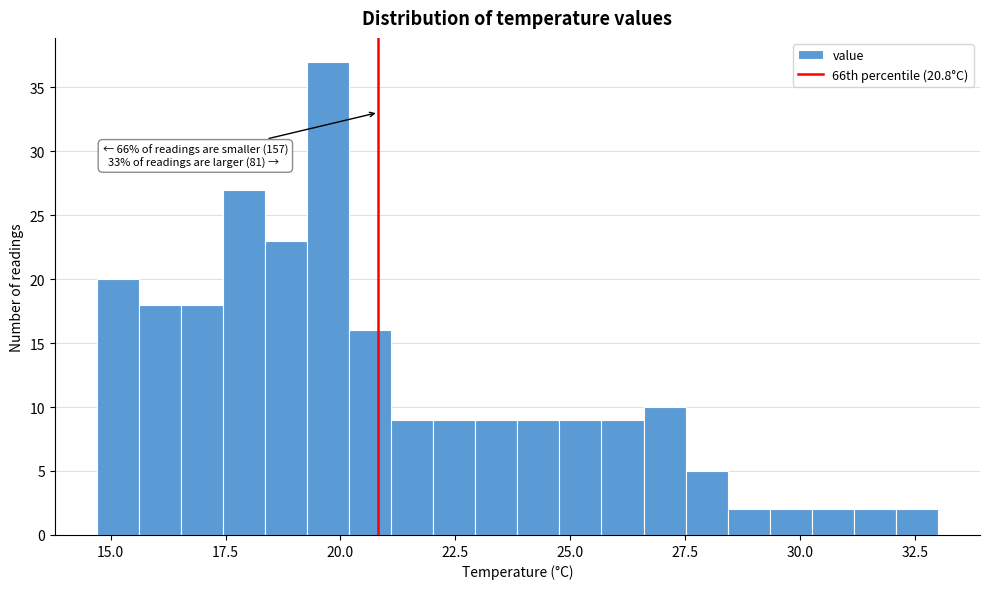

Read against the x-axis, roughly where is the centre of the tallest bar?

19.5